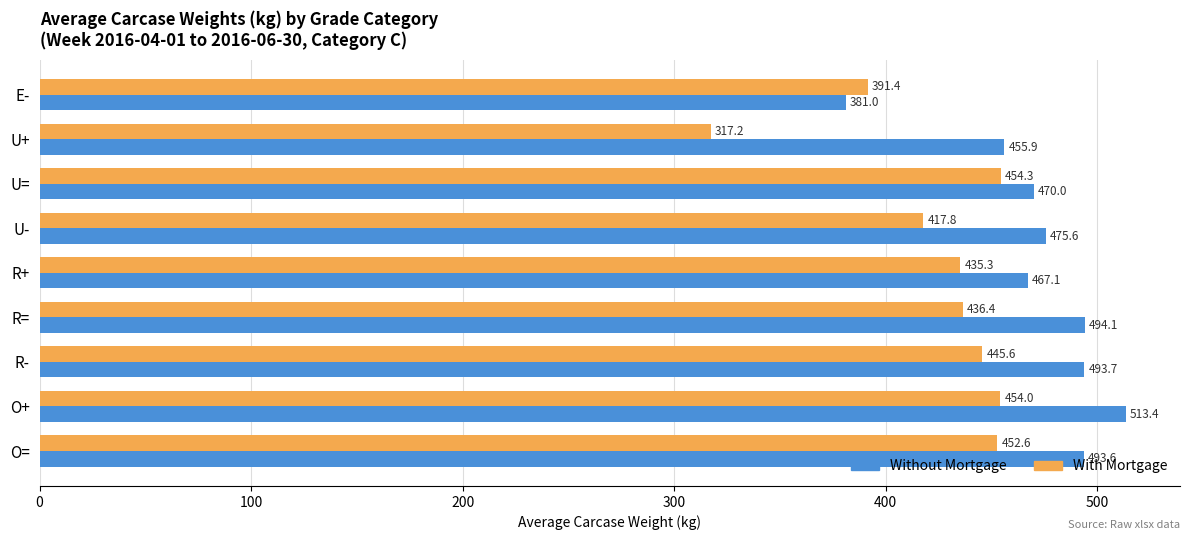

What is the smallest value displayed?

317.2